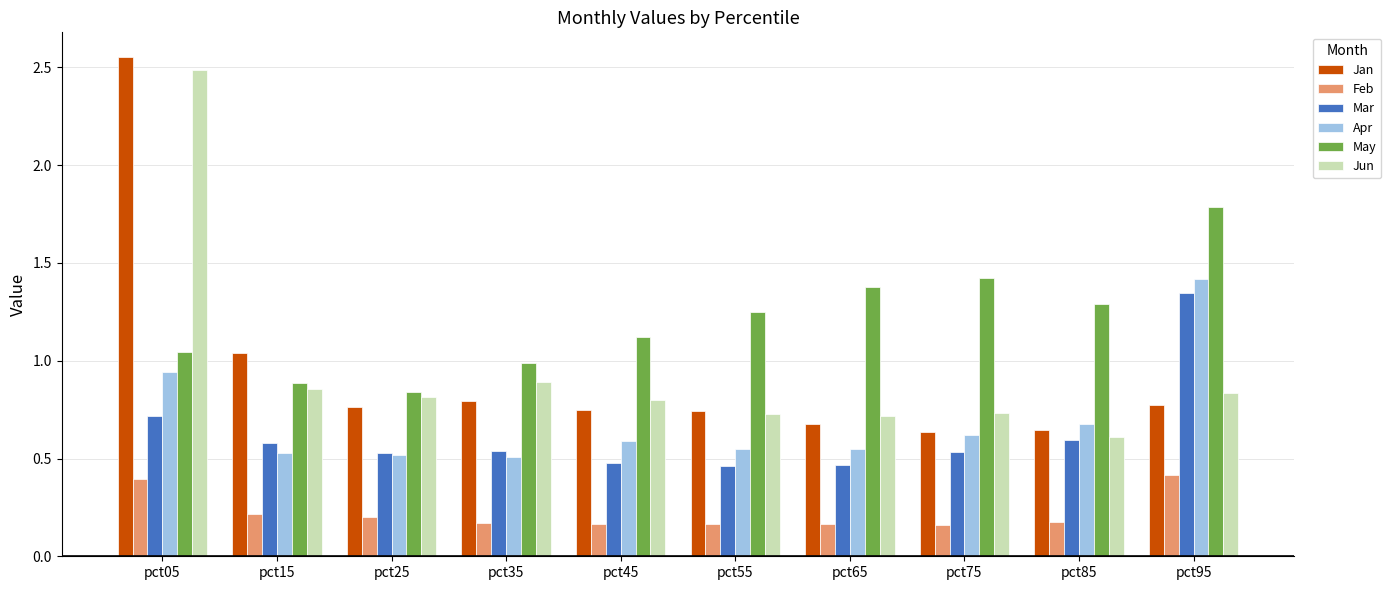

Is the value of Feb at pct65 greater than the value of Apr at pct05?

No